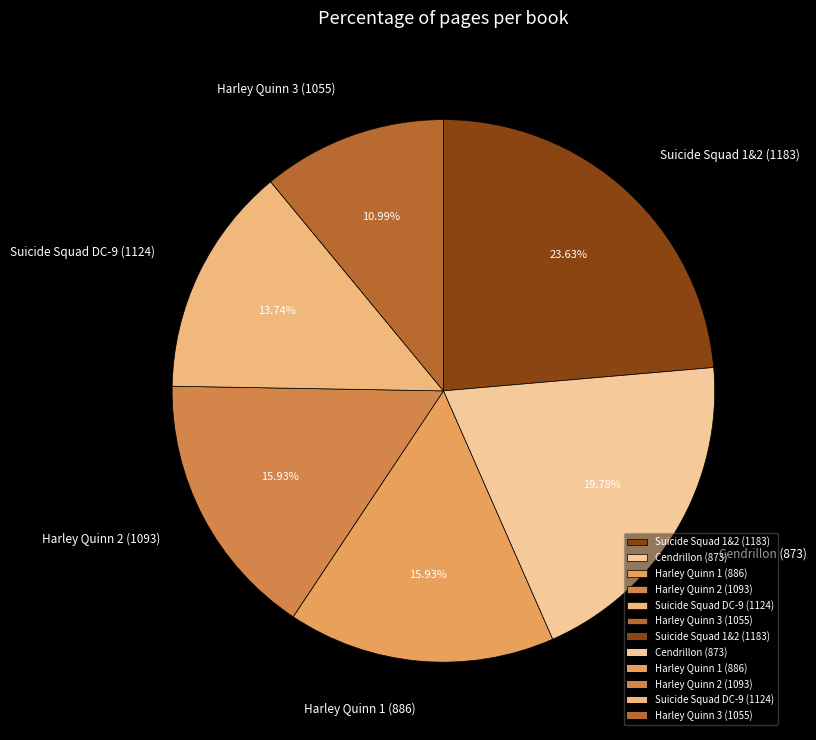

What is the total percentage of Harley Quinn 1 (886) and Harley Quinn 2 (1093)?

31.9%